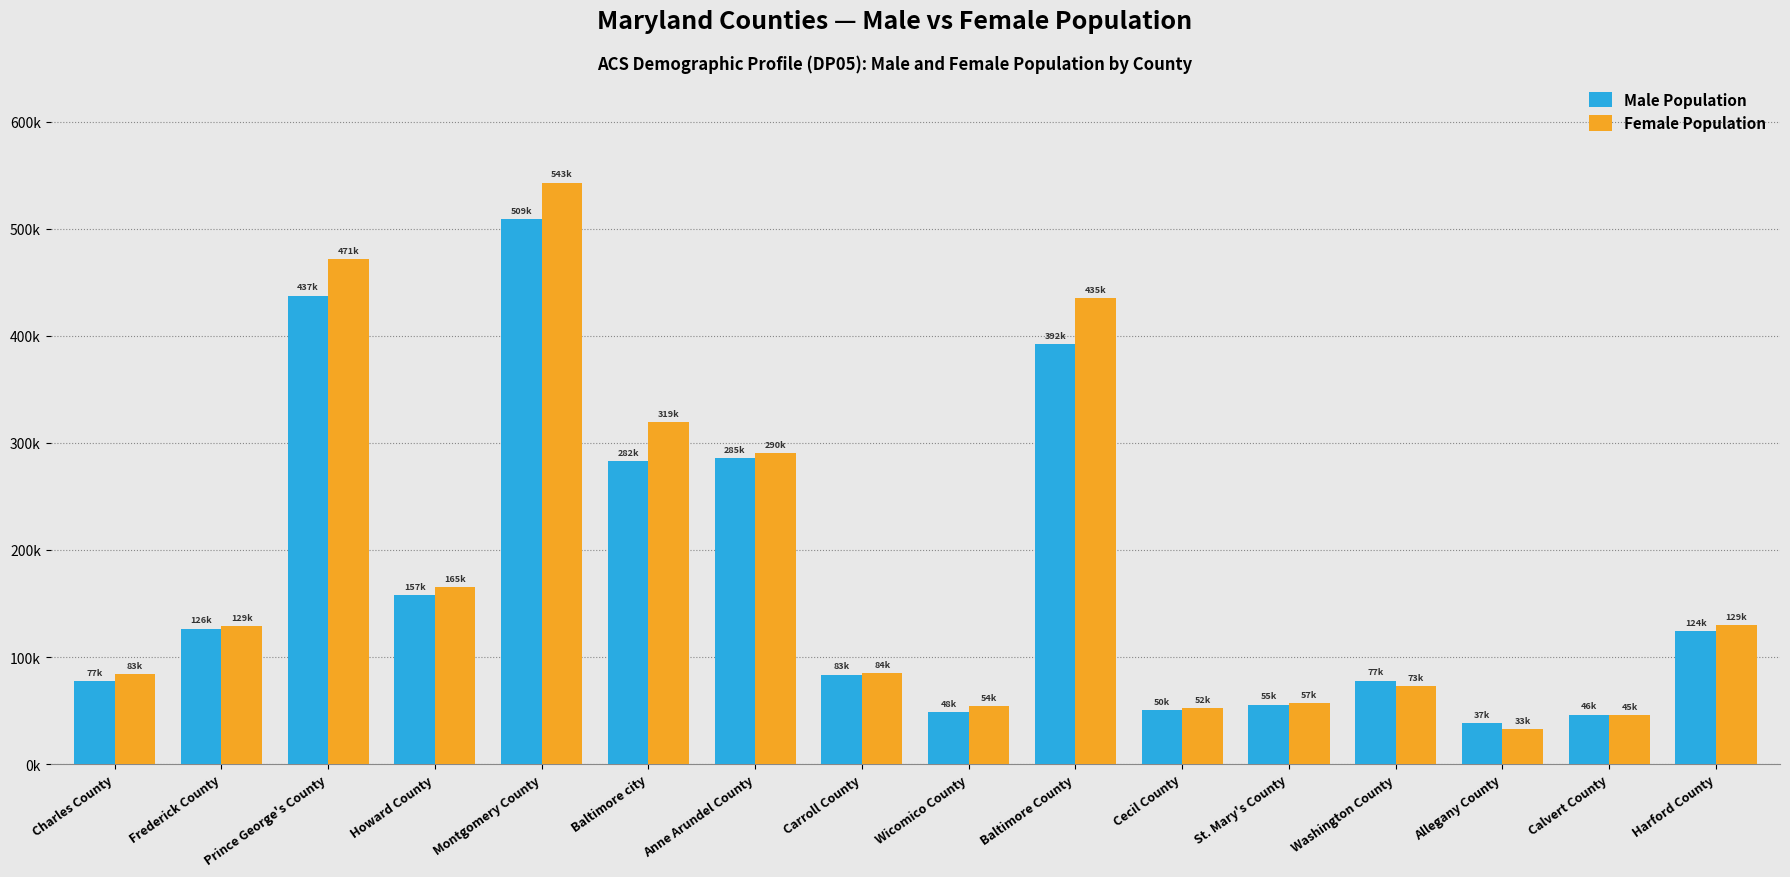

What is the greatest value displayed?

543187